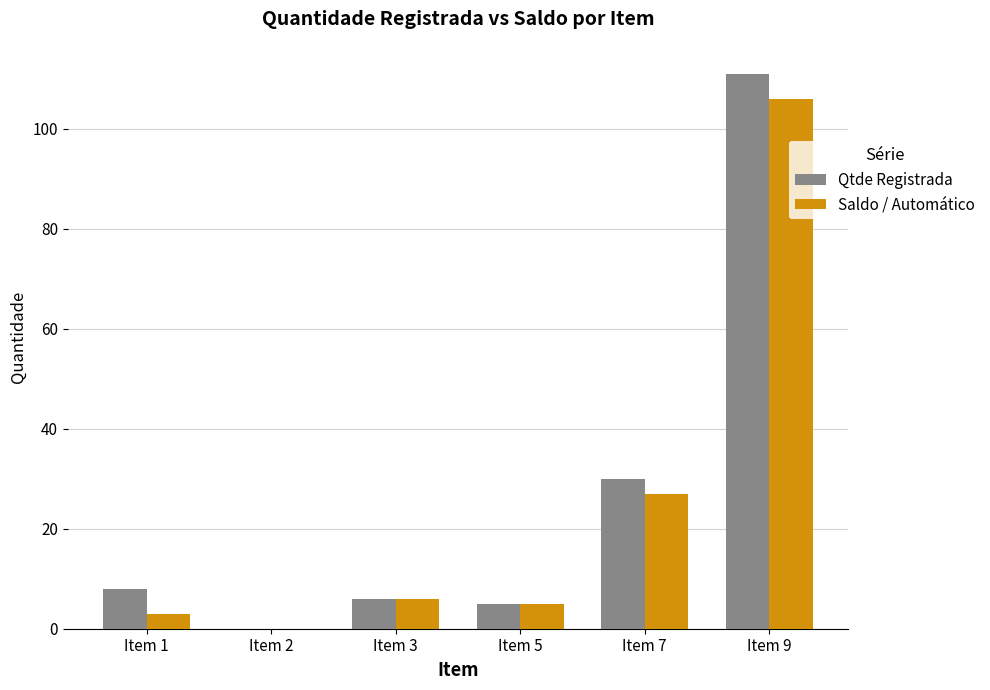

What is the sum of all Saldo / Automático values?

147